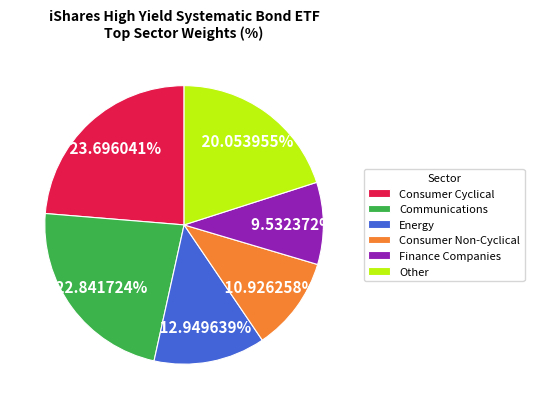

Rank the categories by value from lowest to highest.

Finance Companies, Consumer Non-Cyclical, Energy, Other, Communications, Consumer Cyclical